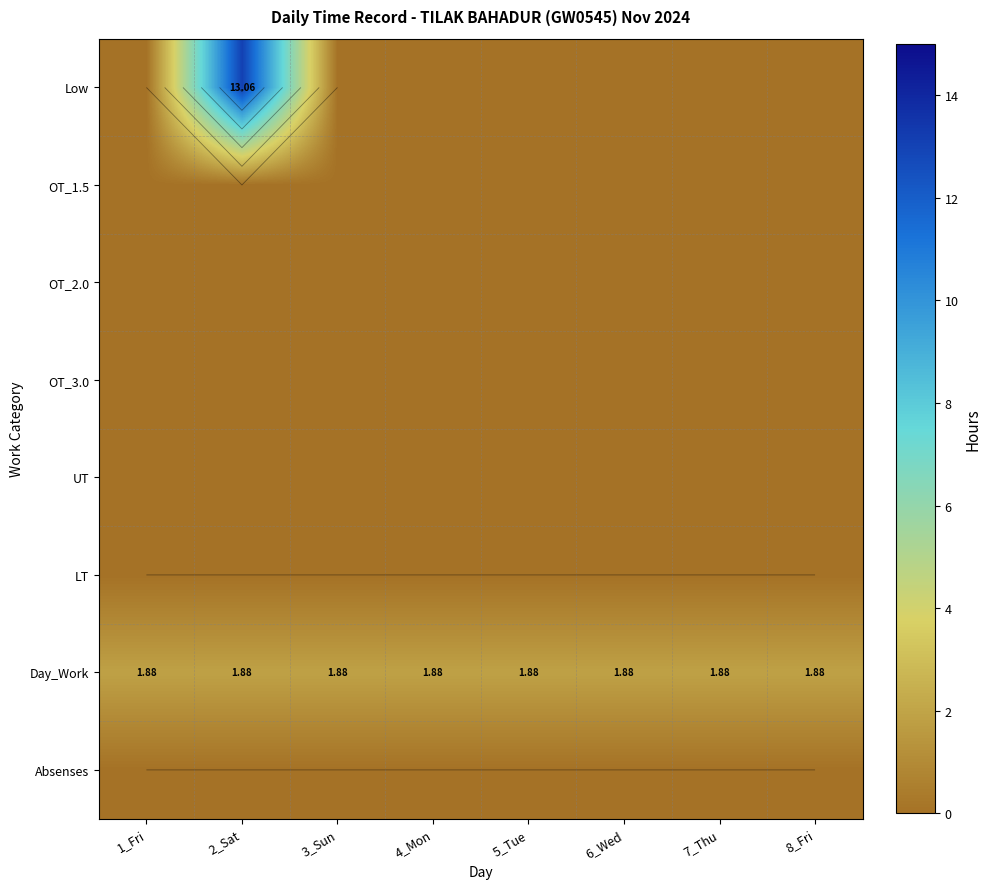

List the series in order of their peak value, lowest first.

OT_1.5, OT_2.0, OT_3.0, UT, LT, Absenses, Day_Work, Low